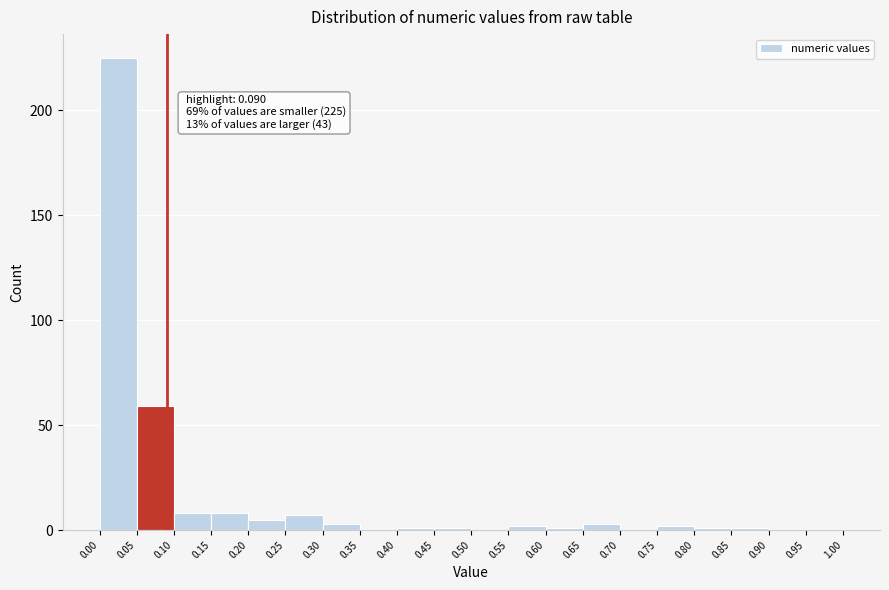

Which range on the x-axis has the tallest bar?

0.00 to 0.05